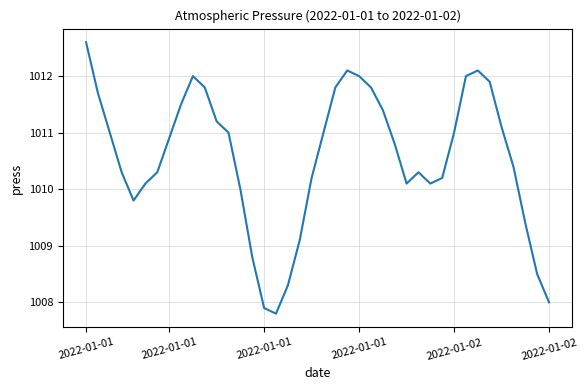

What is the maximum value shown in the chart?

1012.6